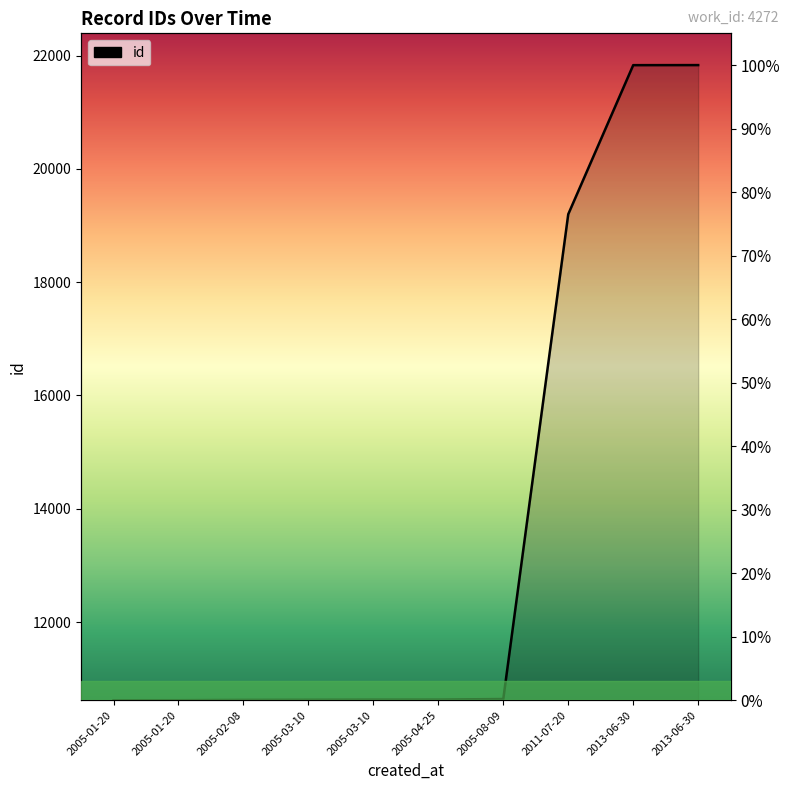

Reading left to right, what are all the values shown in this chart?

2005-01-20=0.0	2005-01-20=0.0	2005-02-08=0.1	2005-03-10=0.1	2005-03-10=0.1	2005-04-25=0.1	2005-08-09=0.2	2011-07-20=76.5	2013-06-30=100.0	2013-06-30=100.0